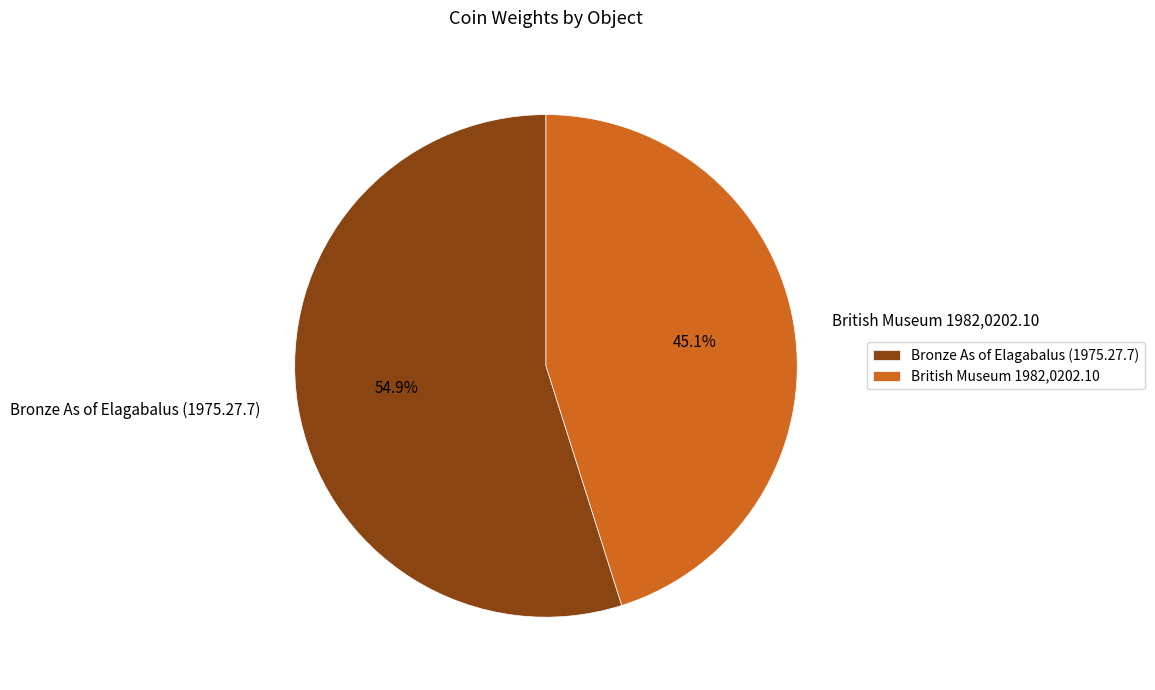

To the nearest percent, what is the difference between the Bronze As of Elagabalus (1975.27.7) and British Museum 1982,0202.10 slice percentages?

10%